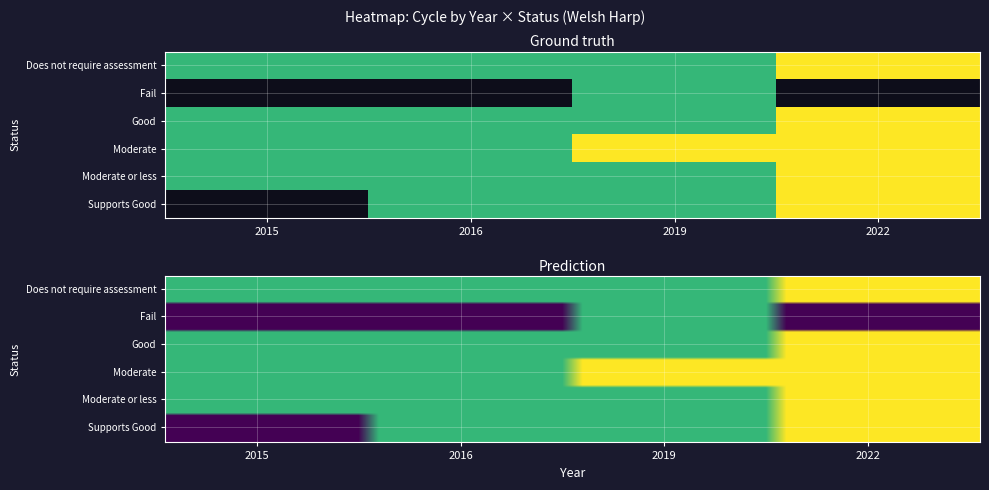

The 2022 series shows 3 at Moderate or less. True or false?

True